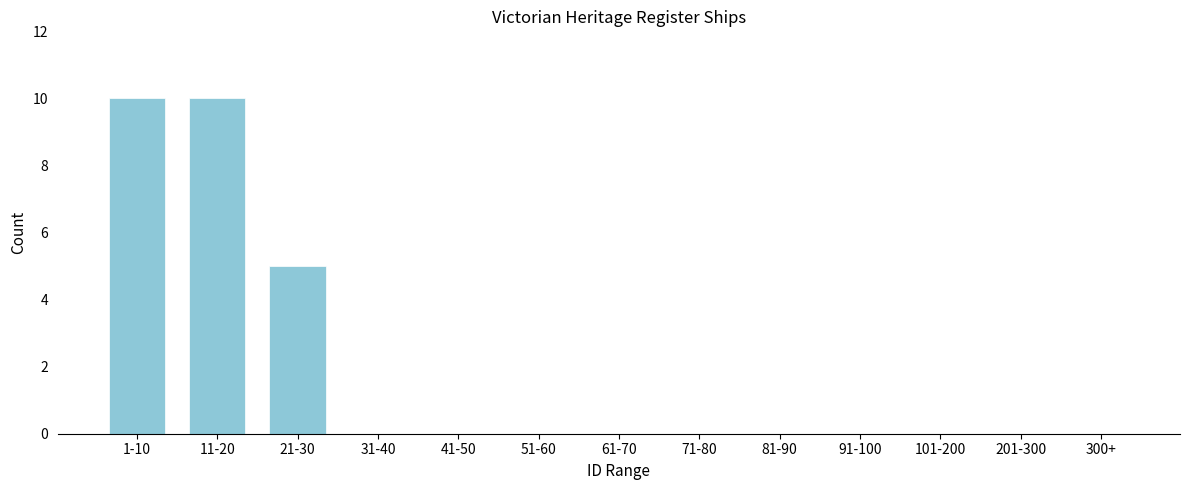

Reading left to right, list all the values displayed in this chart.

1-10=10	11-20=10	21-30=5	31-40=0	41-50=0	51-60=0	61-70=0	71-80=0	81-90=0	91-100=0	101-200=0	201-300=0	300+=0